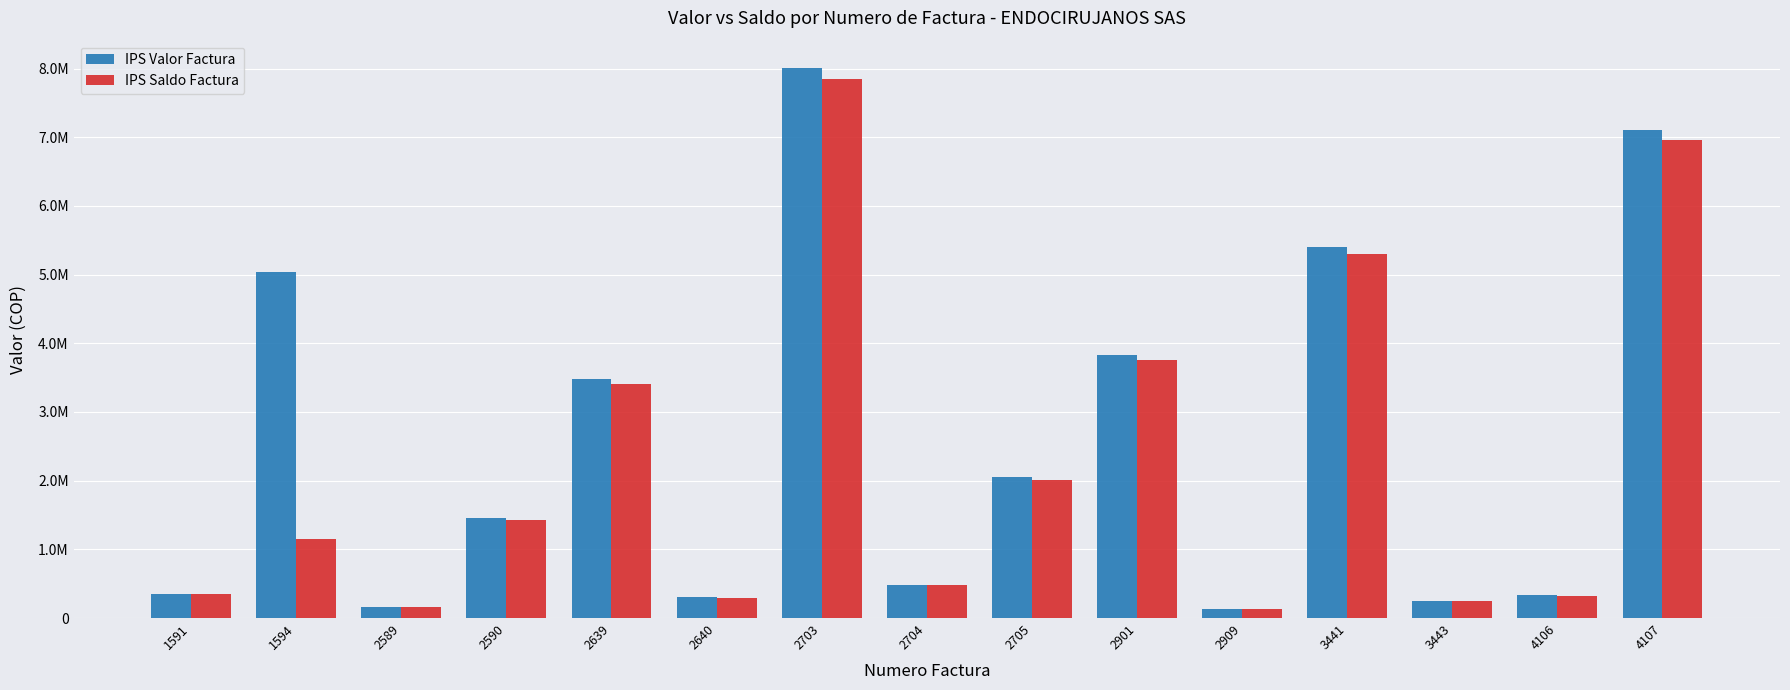

Does the chart contain stacked bars?

No